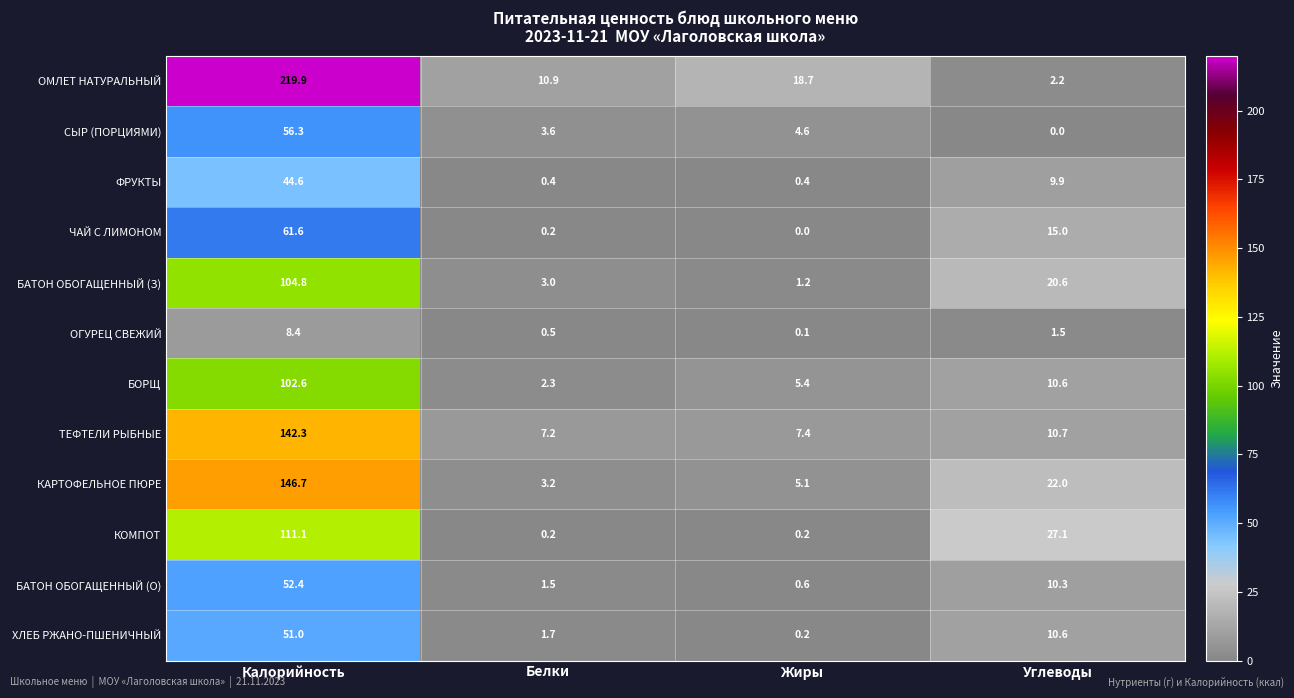

How many values in the ФРУКТЫ series are below 9?

2